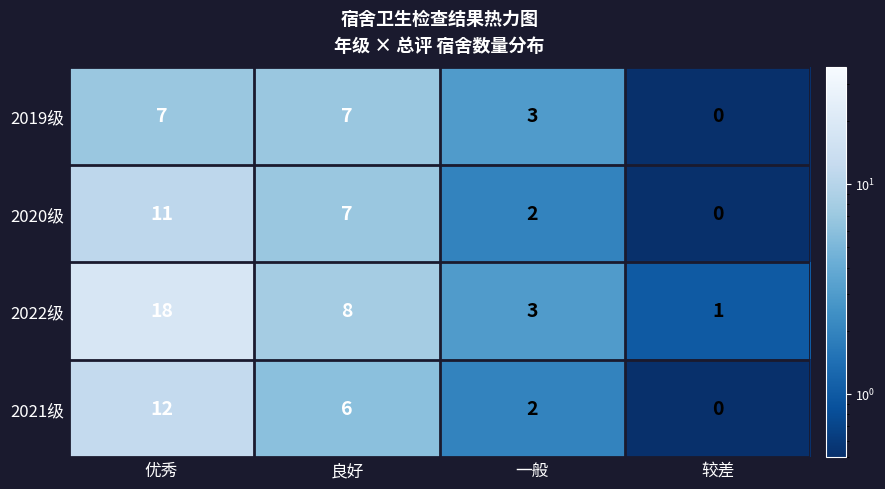

What is the greatest value displayed?

18